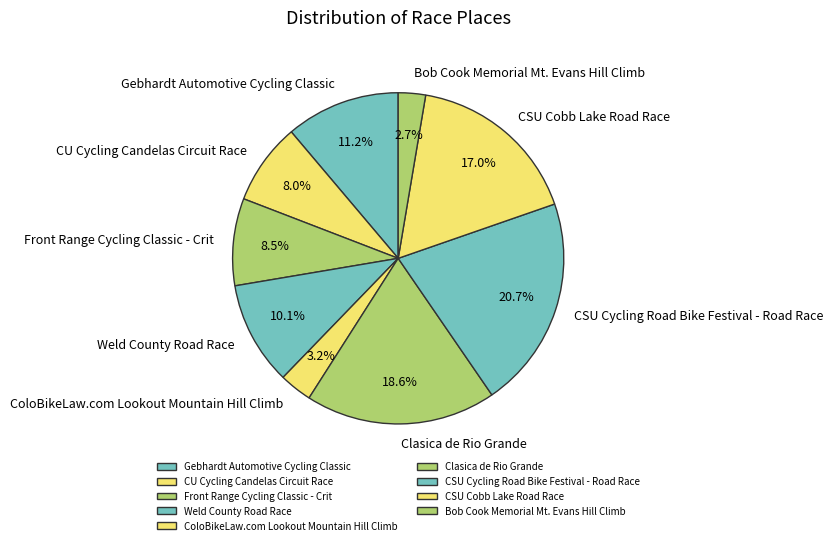

To the nearest percent, what portion does Gebhardt Automotive Cycling Classic represent?

11%